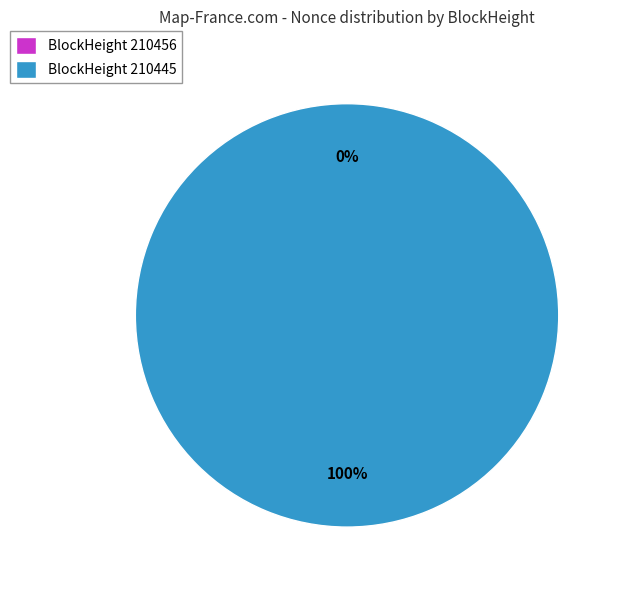

Count the number of slices in the pie.

2